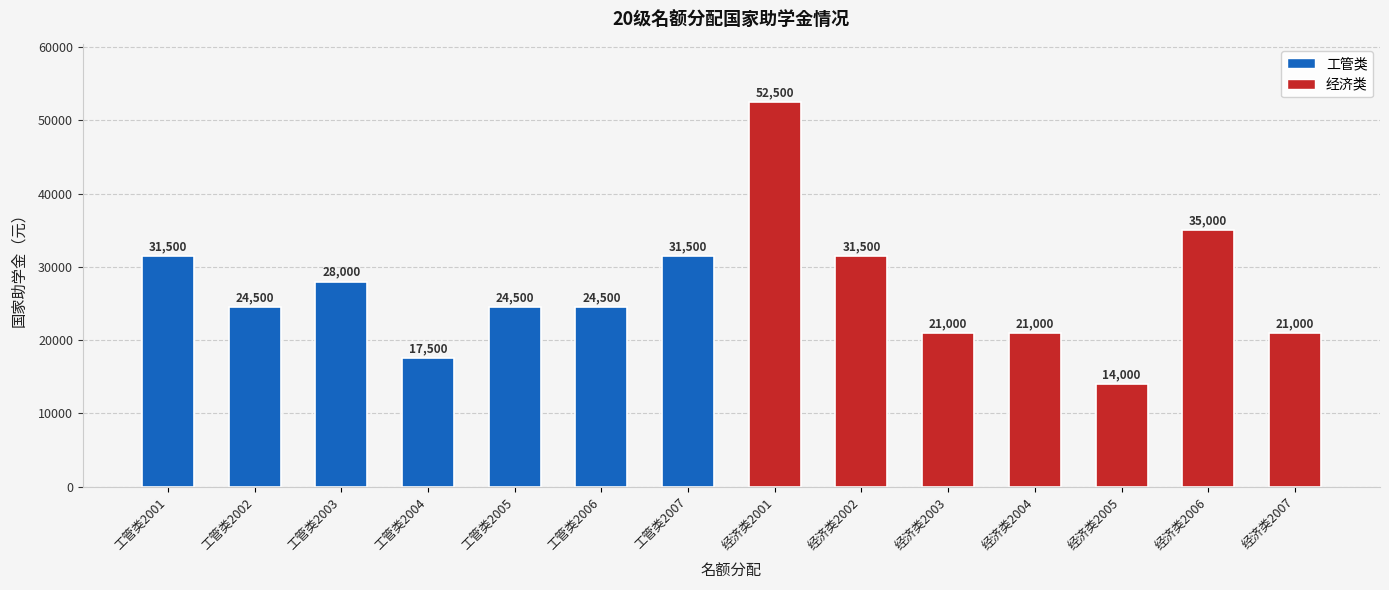

What is the average value?

27000